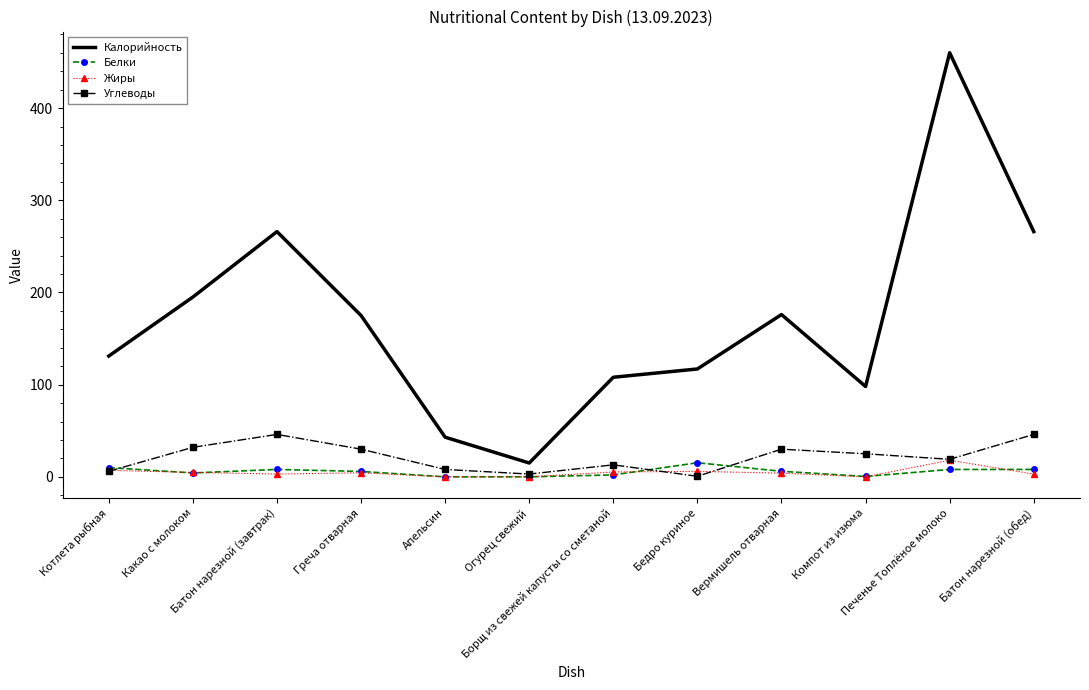

True or false: Жиры and Углеводы intersect in this chart.

True